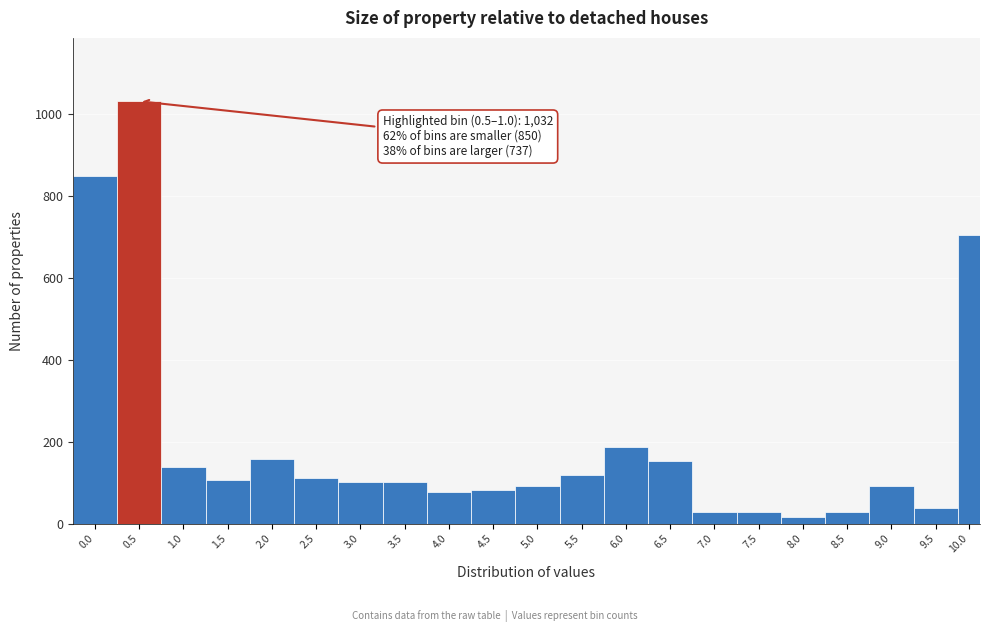

What is the difference between the maximum and second lowest values?

1004